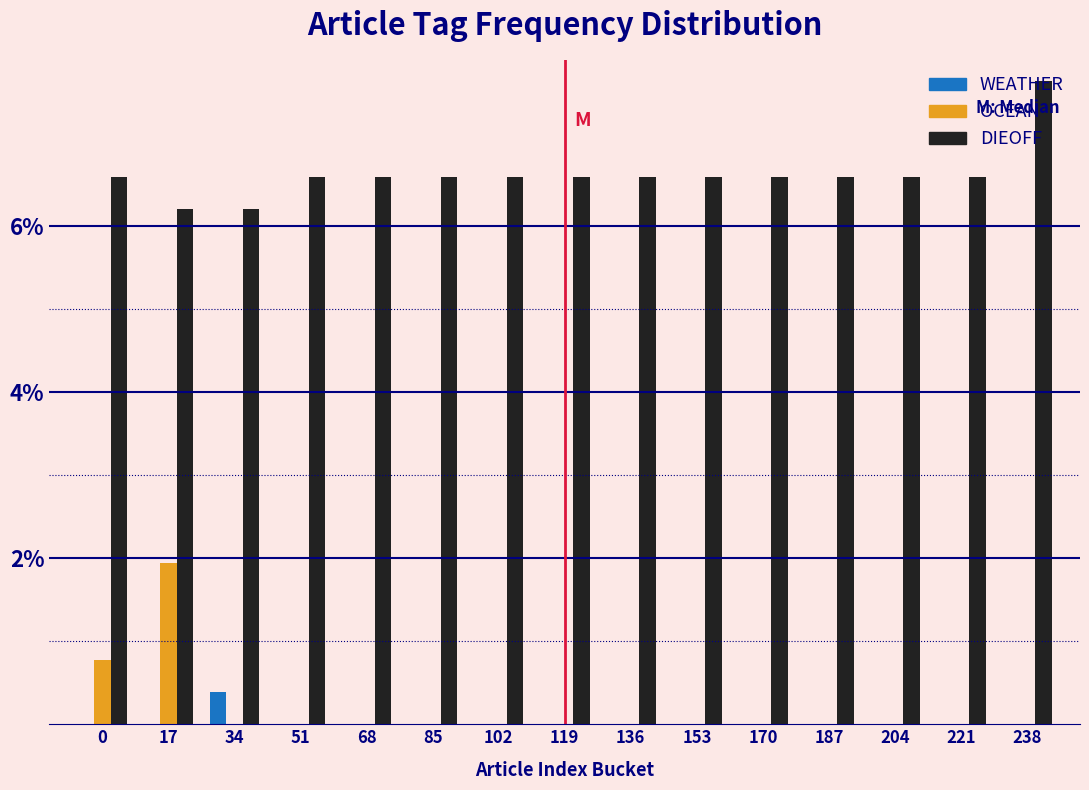

Which series has the largest total across all categories?

DIEOFF